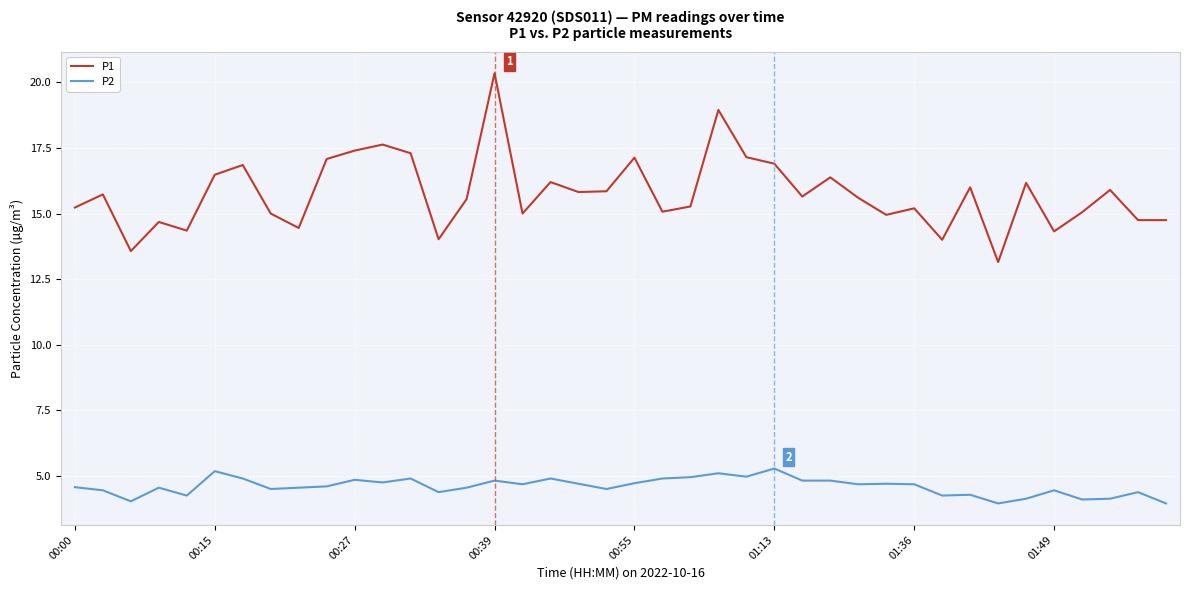

Rank the series by their maximum value, from highest to lowest.

P1, P2